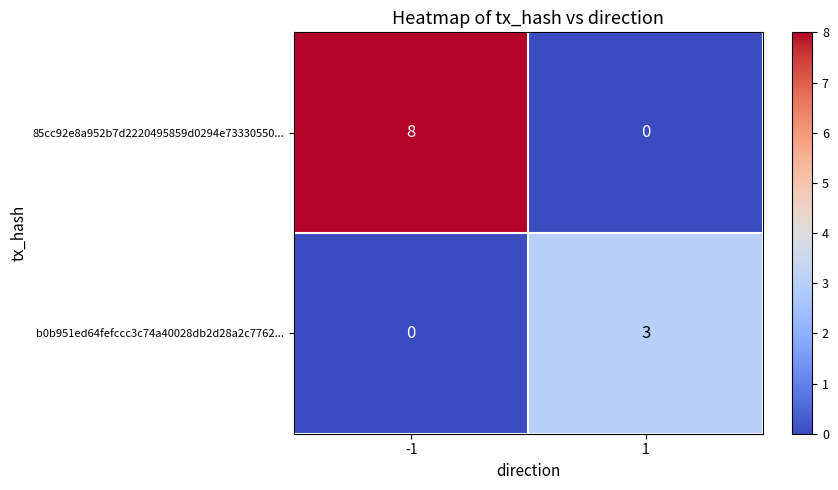

Reading left to right, list all the values displayed in this chart.

85cc92e8a952b7d2220495859d0294e73330550...: -1=8	1=0
b0b951ed64fefccc3c74a40028db2d28a2c7762...: -1=0	1=3